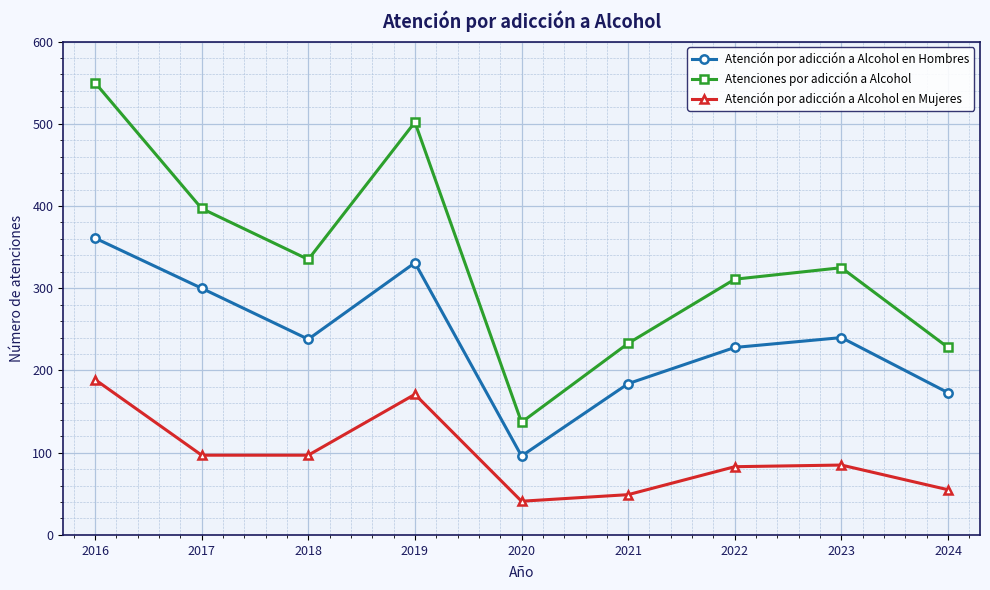

What is the total value across all series at 2021?

466